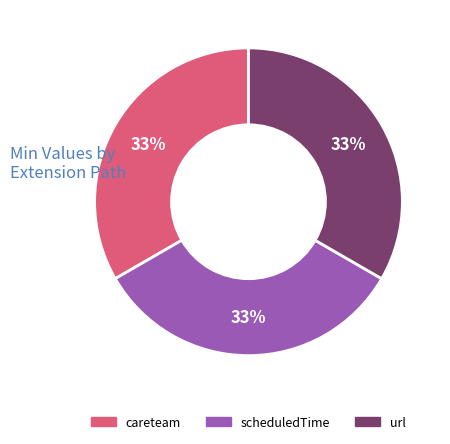

How many slices are in this pie chart?

3